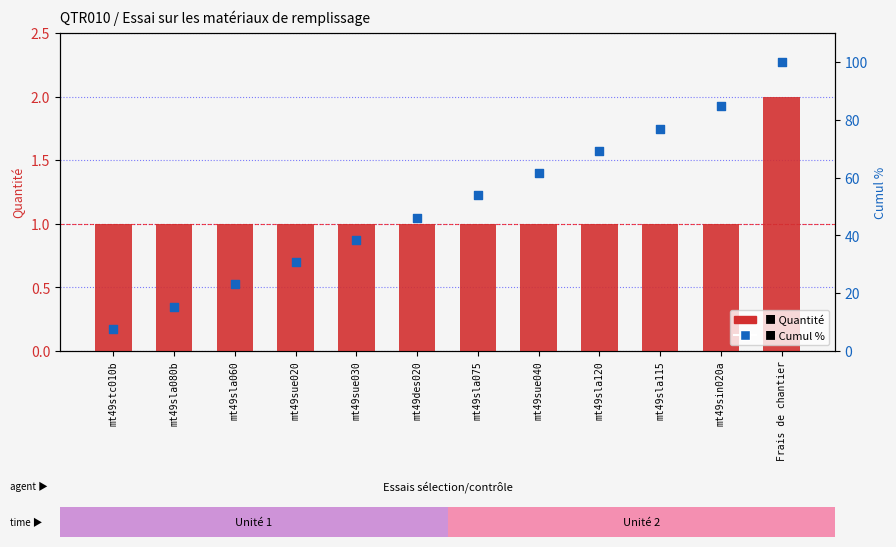

At how many categories does at least one series exceed 2?

12